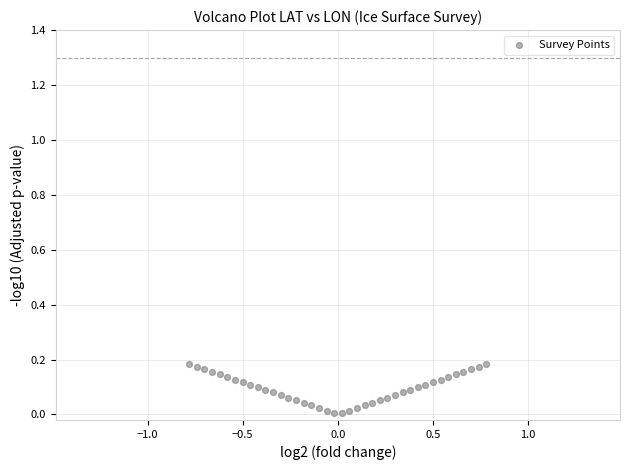

What is the range of X values (max minus min)?

1.6